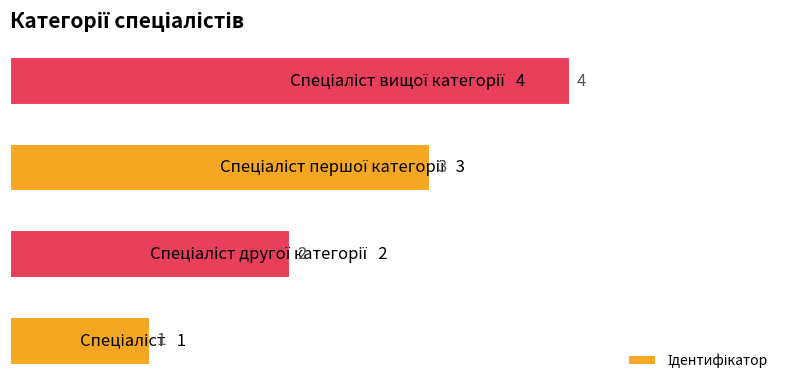

What is the sum of all values?

10